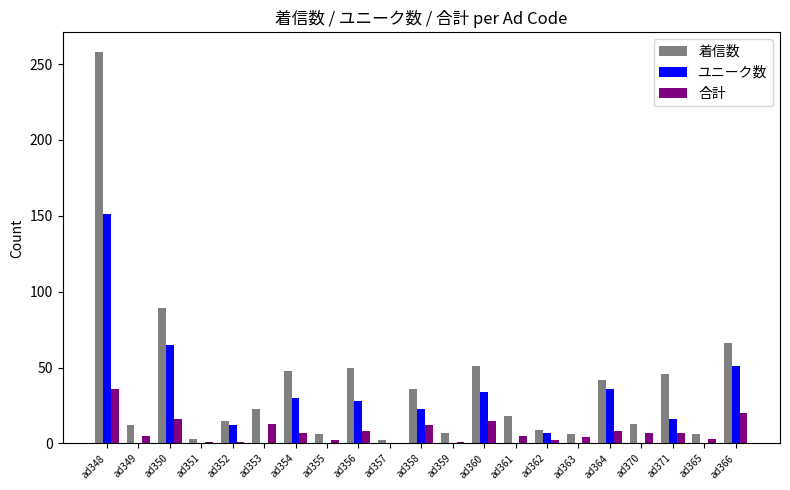

Is it true that 合計 equals -15 at ad357?

False